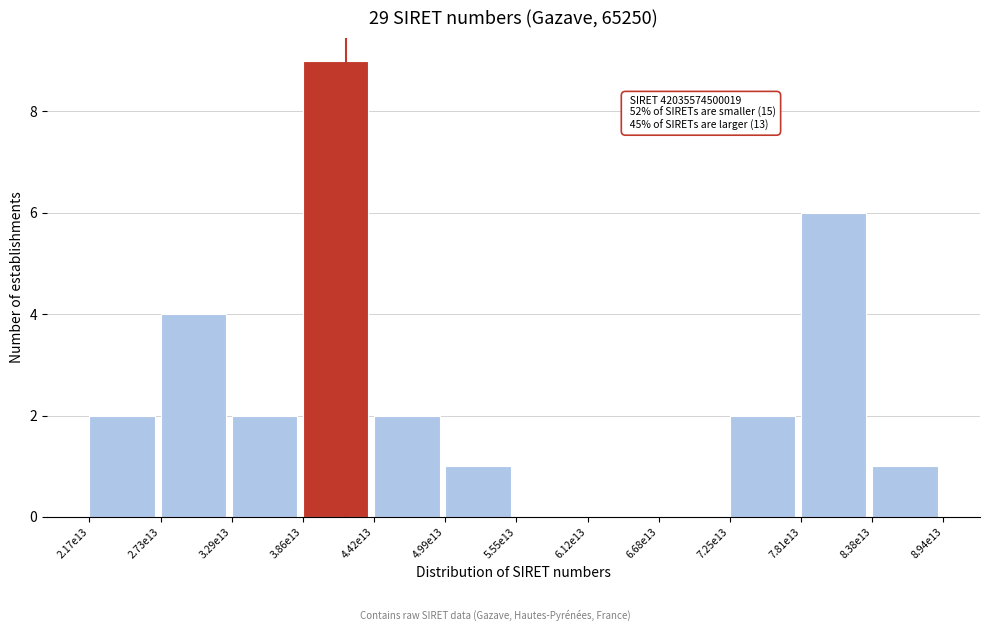

Reading left to right, extract all data points from this chart.

2.17e13=2	2.73e13=4	3.29e13=2	3.86e13=9	4.42e13=2	4.99e13=1	5.55e13=0	6.12e13=0	6.68e13=0	7.25e13=2	7.81e13=6	8.38e13=1